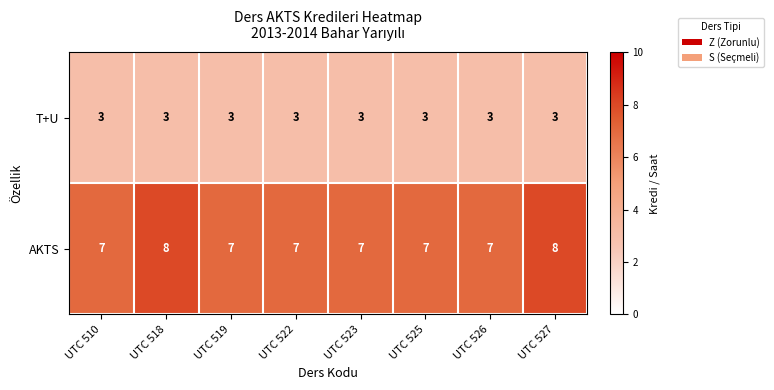

Reading left to right, extract all data points from this chart.

T+U: UTC 510=3	UTC 518=3	UTC 519=3	UTC 522=3	UTC 523=3	UTC 525=3	UTC 526=3	UTC 527=3
AKTS: UTC 510=7	UTC 518=8	UTC 519=7	UTC 522=7	UTC 523=7	UTC 525=7	UTC 526=7	UTC 527=8